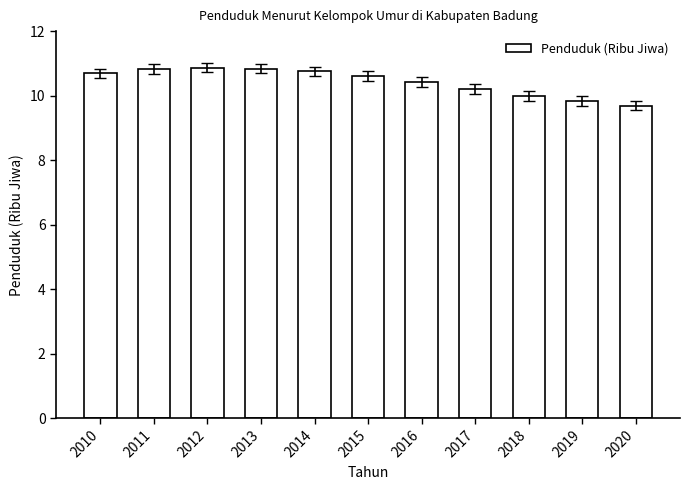

What is the maximum value shown in the chart?

10.9